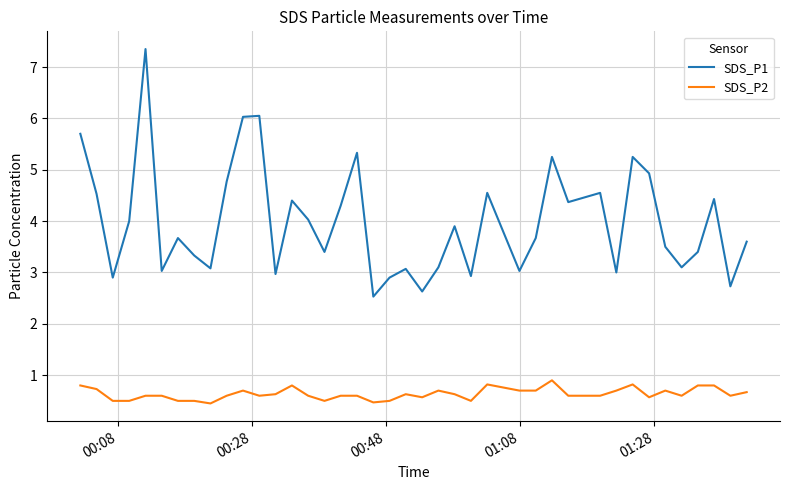

What is the minimum value for SDS_P2?

0.5